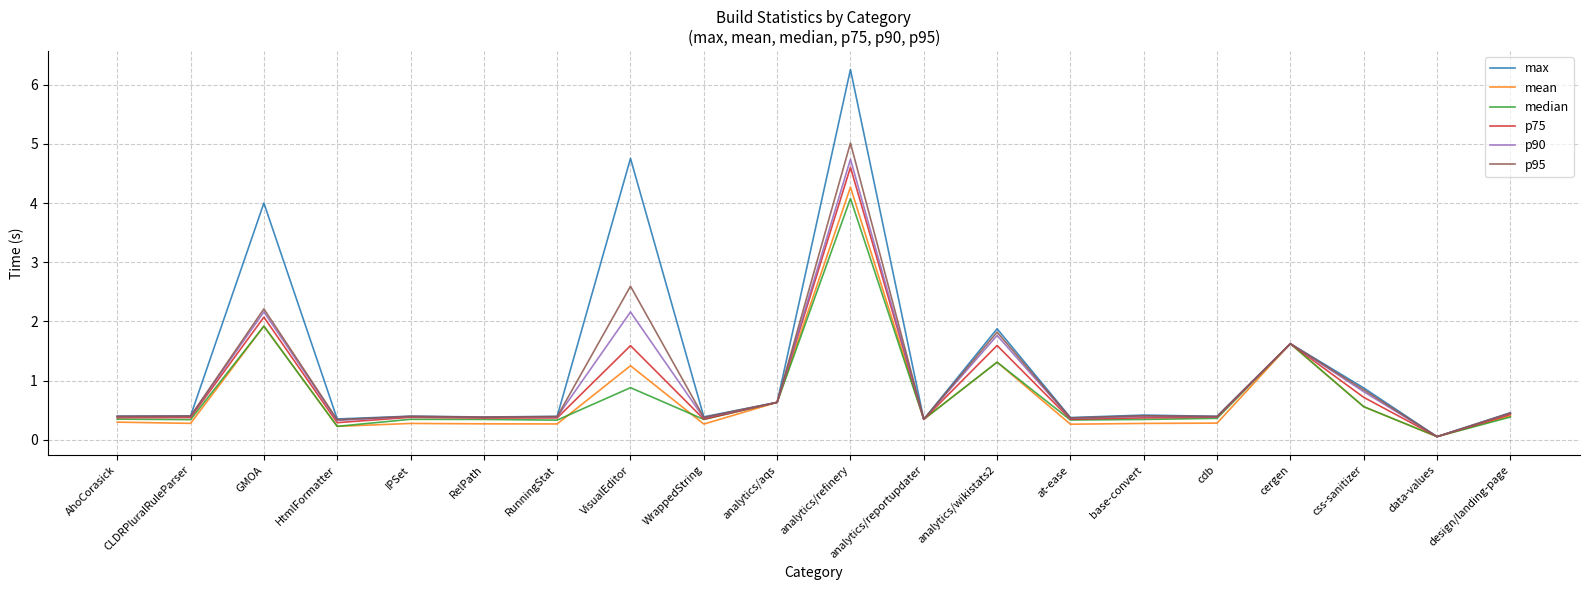

At how many categories does at least one series exceed 2?

3